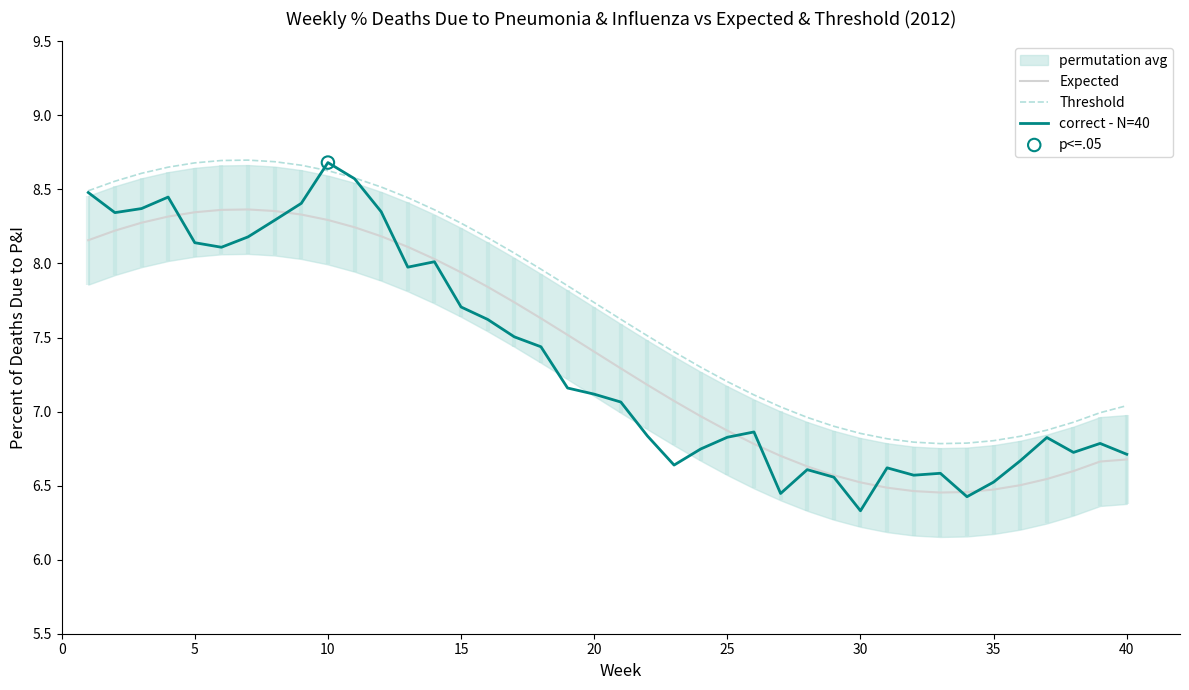

At which label does correct - N=40 reach its peak?

10